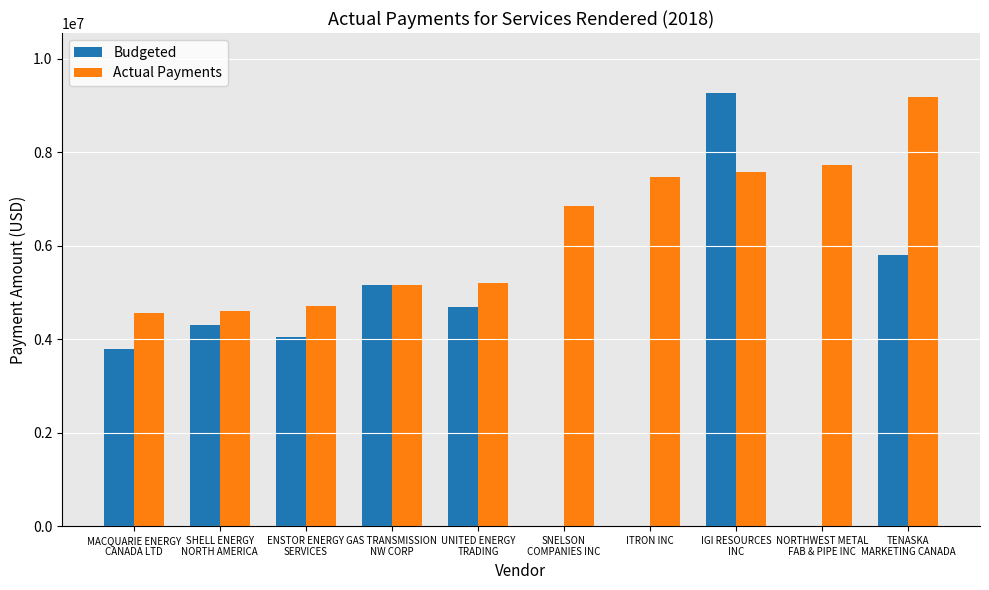

What is the sum of all Actual Payments values?

62976776.8